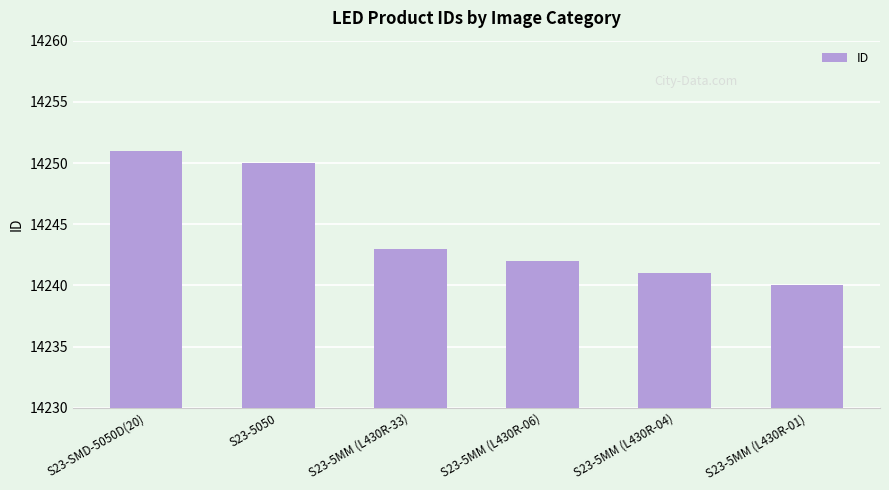

Reading left to right, what are all the values shown in this chart?

S23-SMD-5050D(20)=14251	S23-5050=14250	S23-5MM (L430R-33)=14243	S23-5MM (L430R-06)=14242	S23-5MM (L430R-04)=14241	S23-5MM (L430R-01)=14240